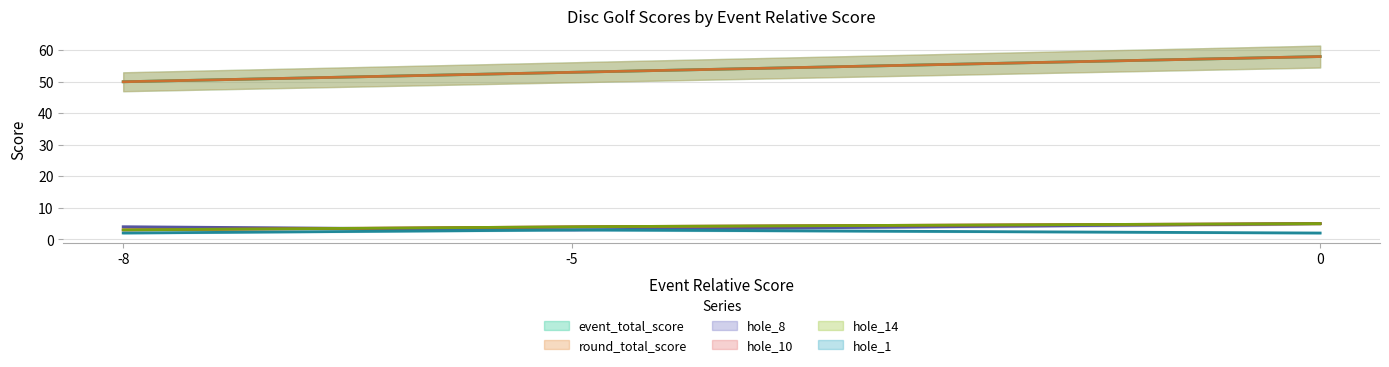

Is it true that round_total_score equals 58 at 0?

True